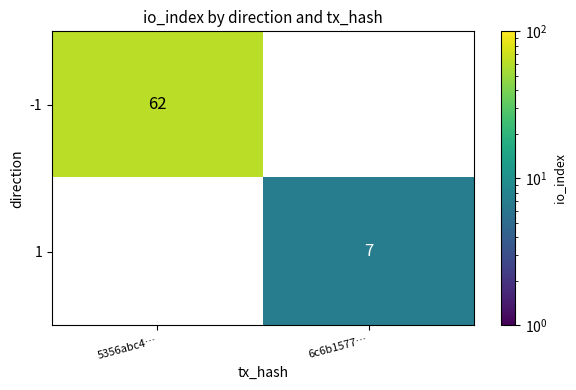

The value of -1 at 5356abc4… is 62. True or false?

True